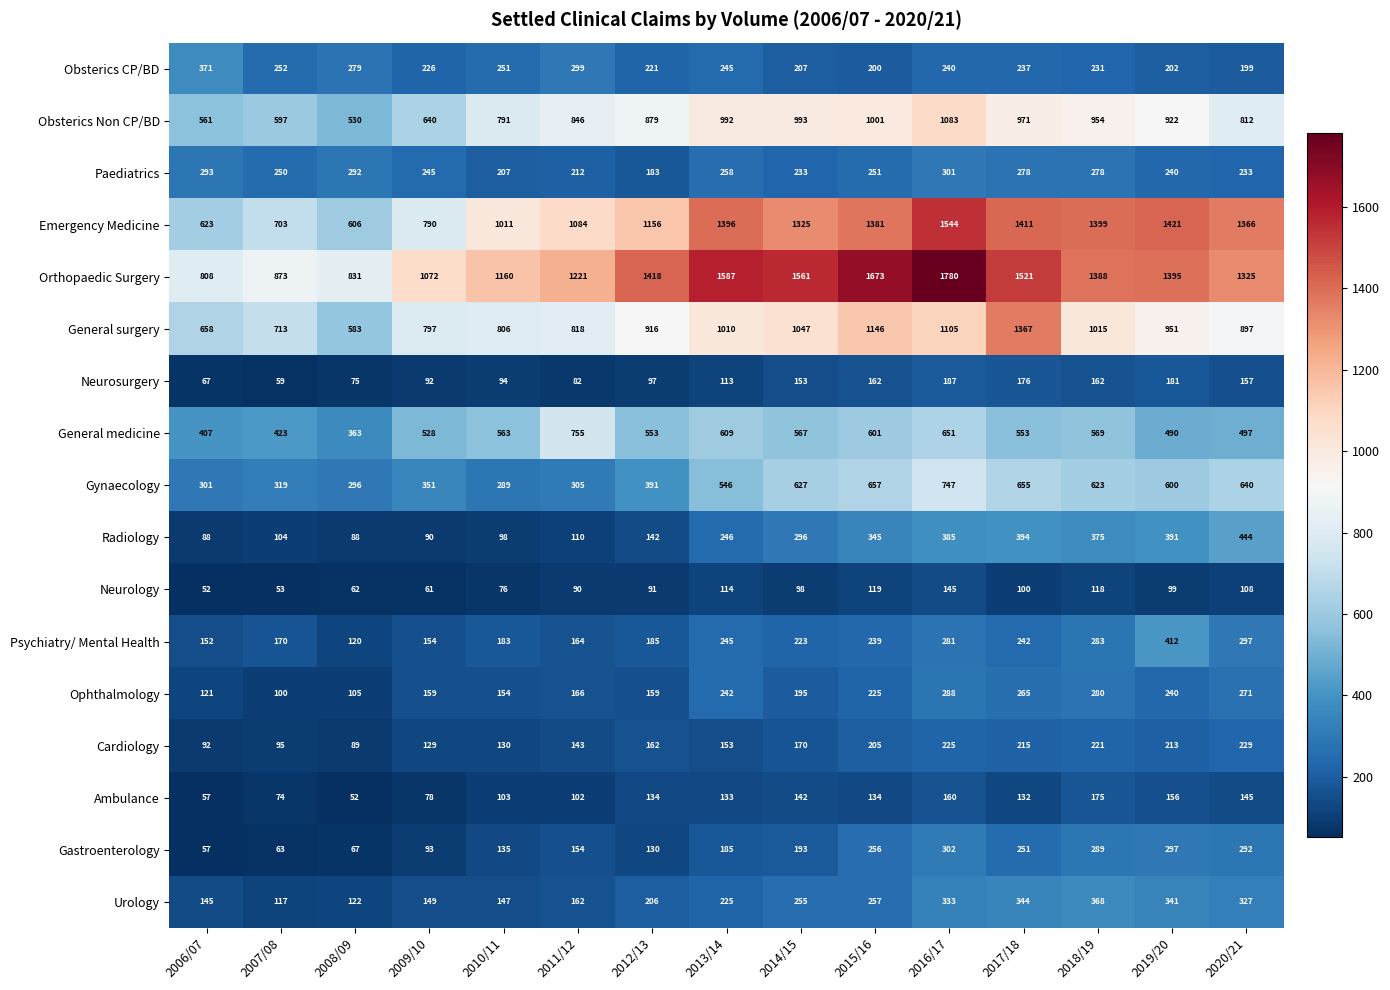

At how many categories does at least one series exceed 479?

15